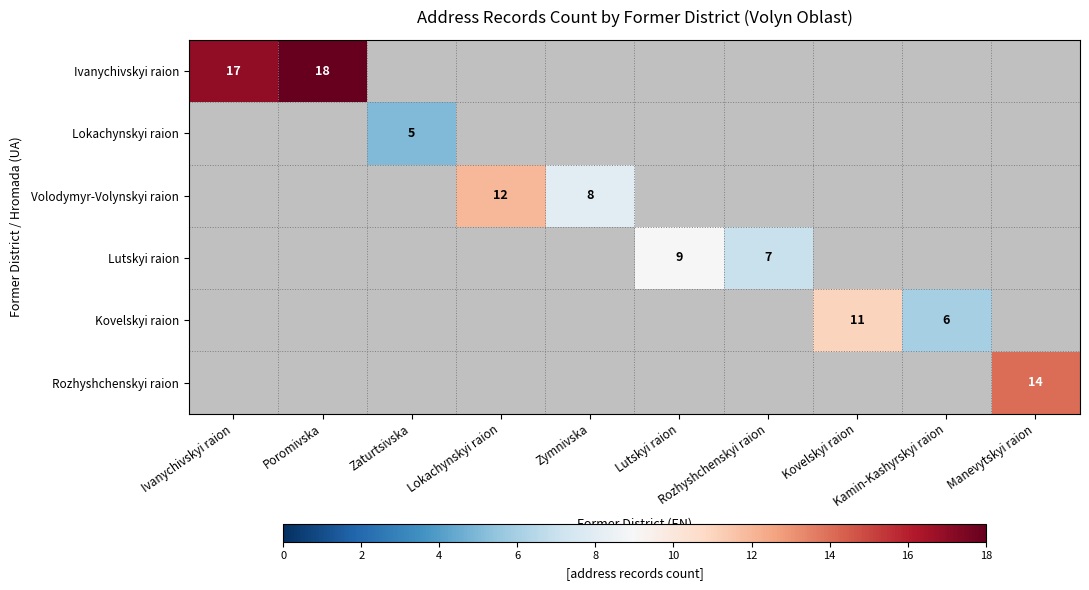

At which category does the chart reach its minimum across all series?

Zaturtsivska